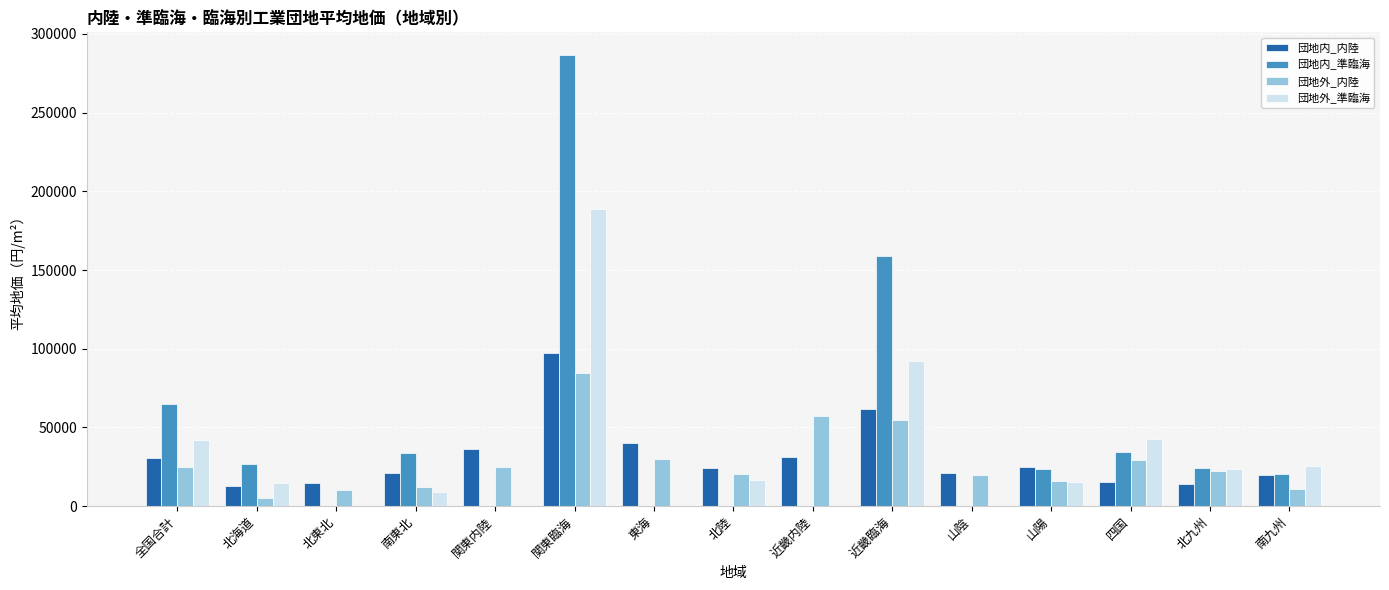

What is the sum of all 団地外_内陸 values?

423139